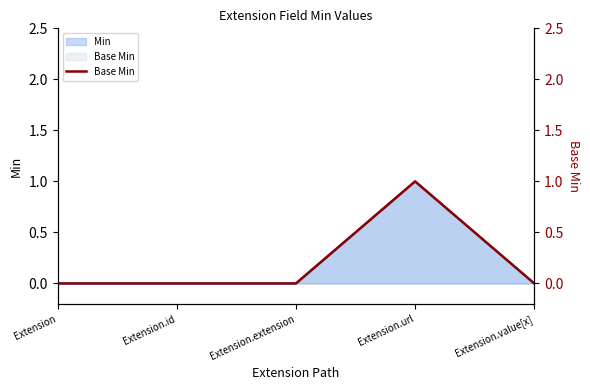

Reading left to right, extract all data points from this chart.

0	0	0	1	0